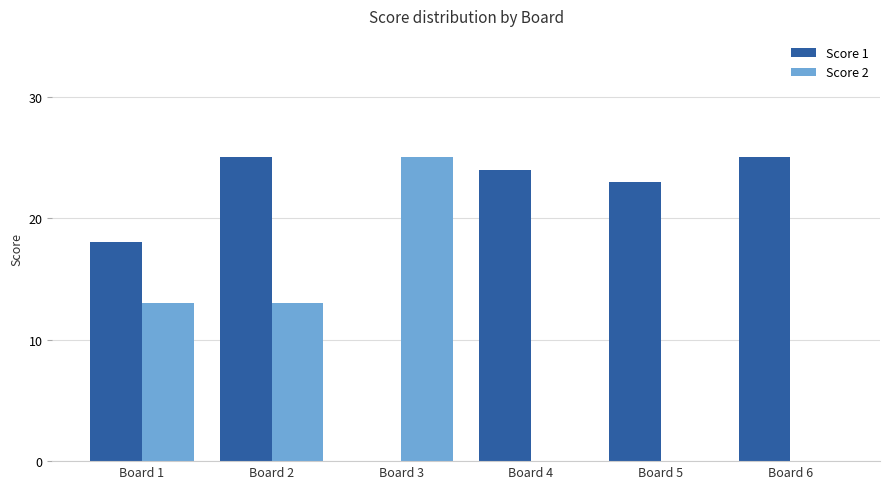

Between Board 3 and Board 4, which series saw the biggest shift?

Score 2